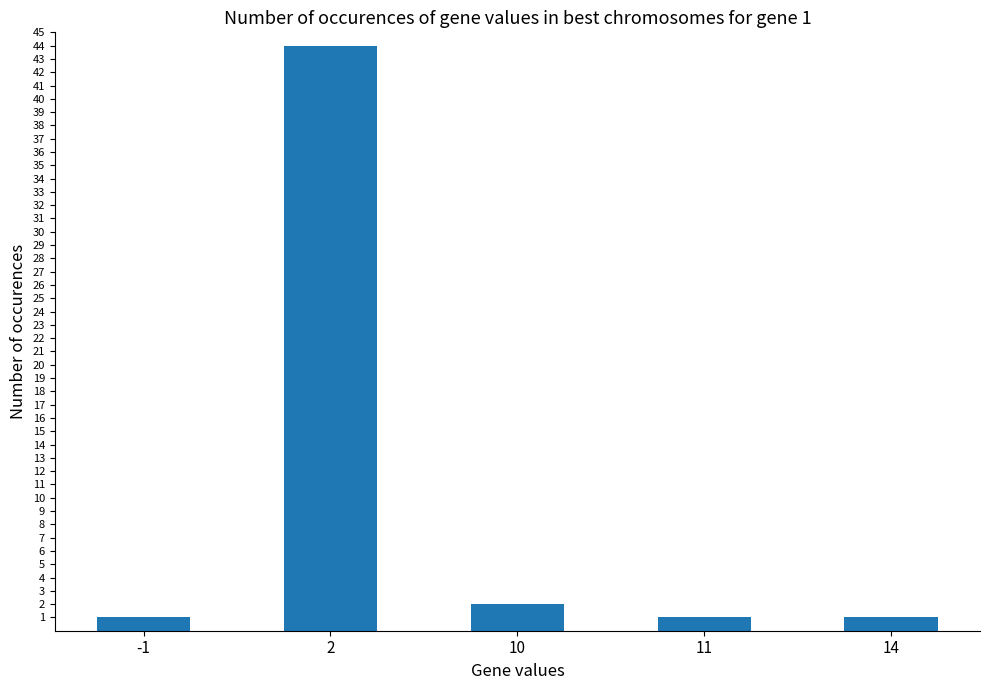

True or false: the data shows 44 at 2.

True